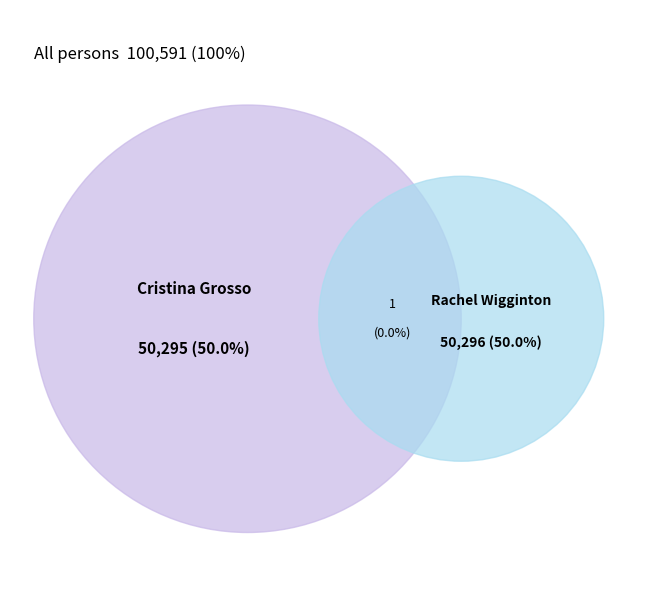

Is there any slice that represents more than half of the pie?

Yes